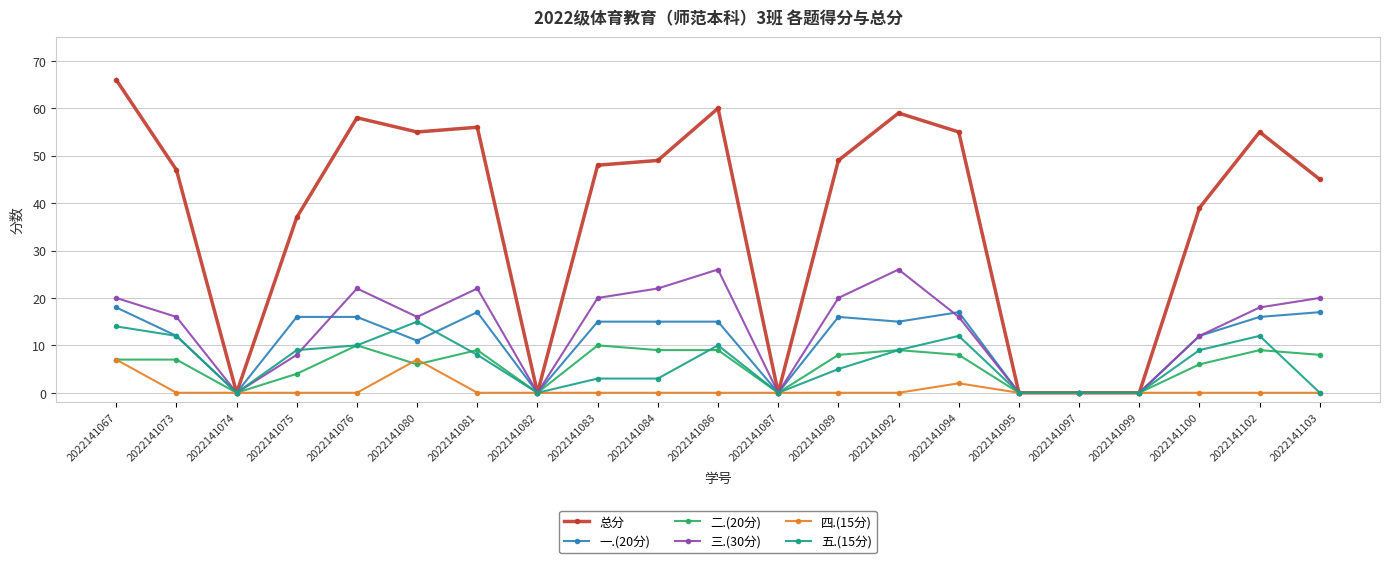

At which category is the sum across all series the highest?

2022141067